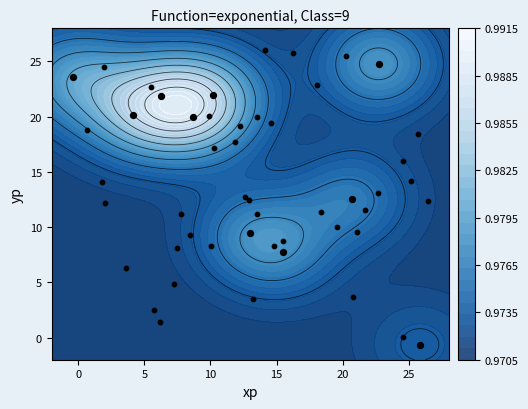

How many positive values are there?

9